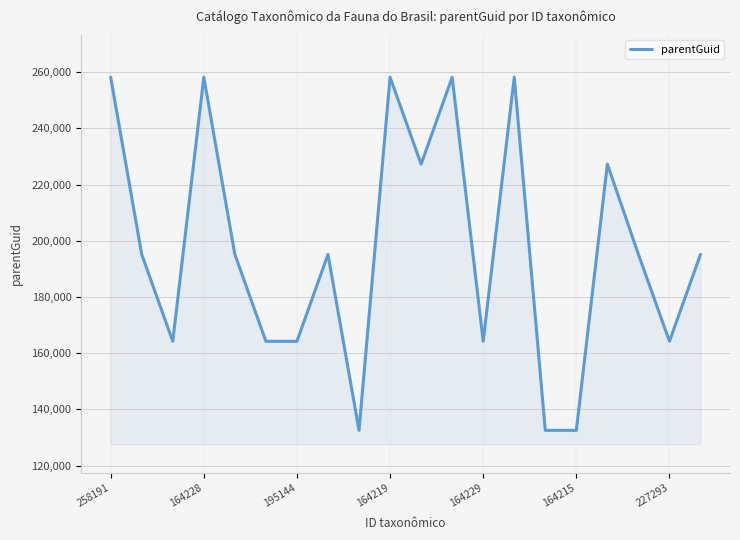

What is the greatest value displayed?

258194